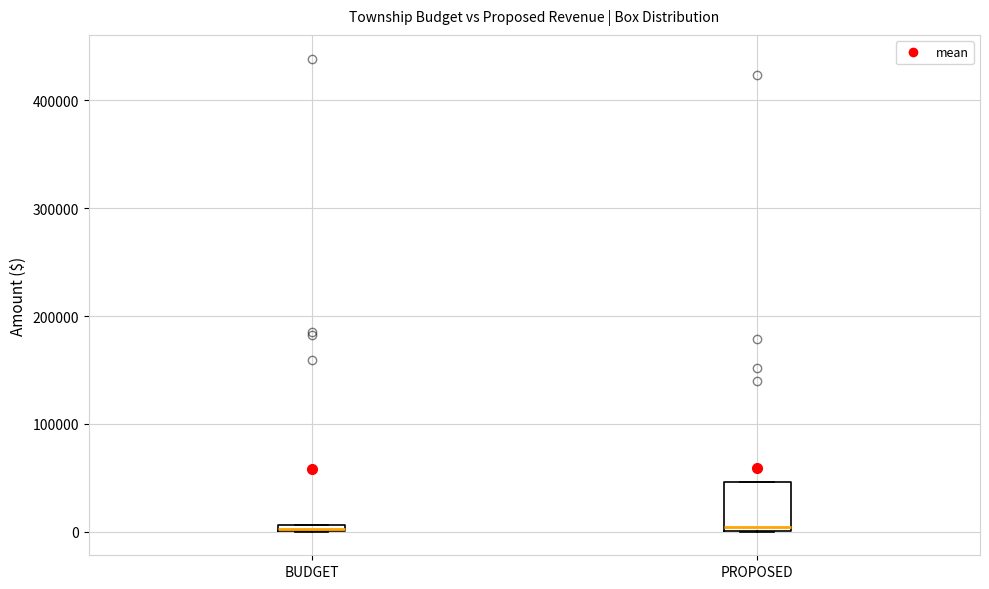

Where is the lower edge of the box for PROPOSED on the y-axis? The values are not printed on the chart, so give them approximately, as read against the axis.

0